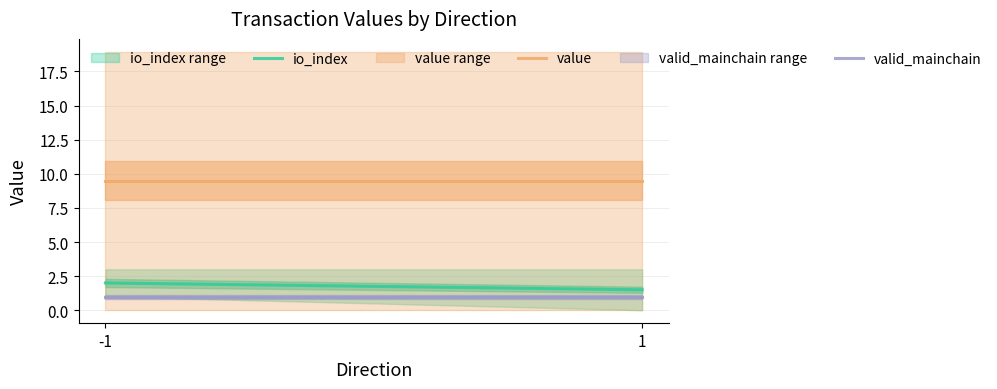

Rank the series by their maximum value, from lowest to highest.

valid_mainchain, io_index, value